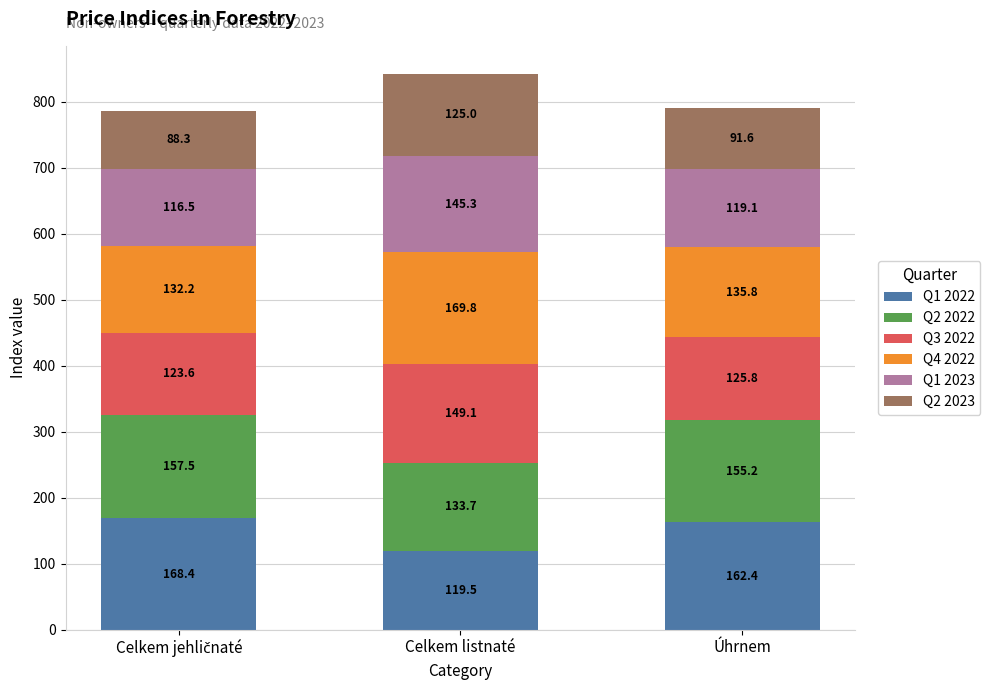

What is the highest value of the Q1 2022 series?

168.4